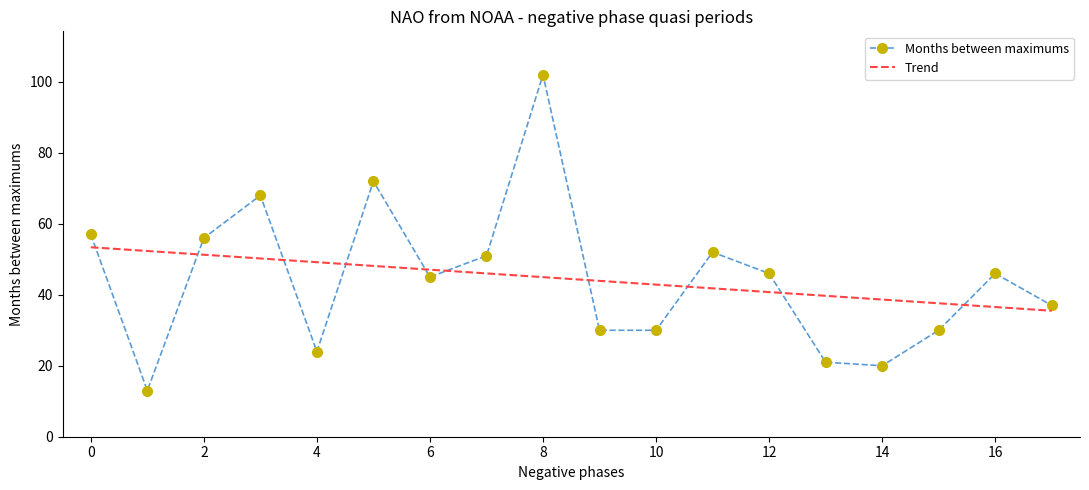

What is the minimum value shown in the chart?

13